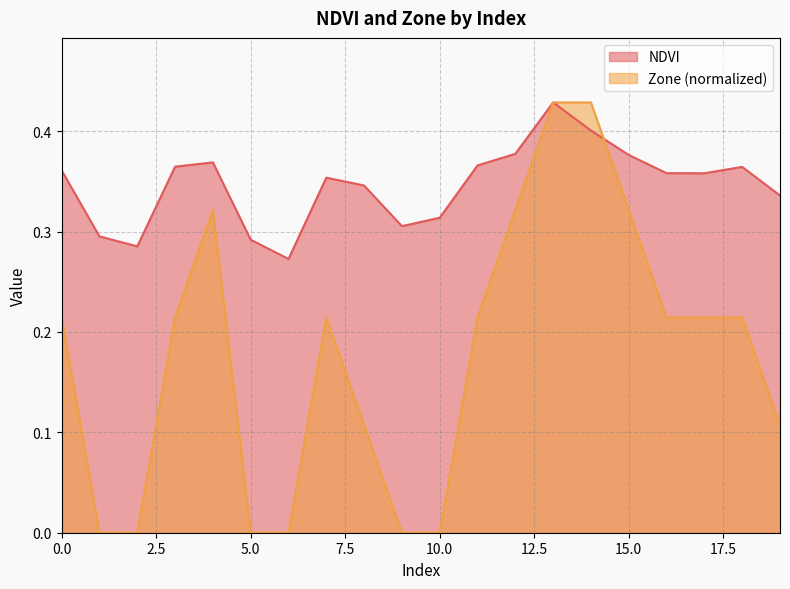

At which category does Zone reach its first local peak?

4